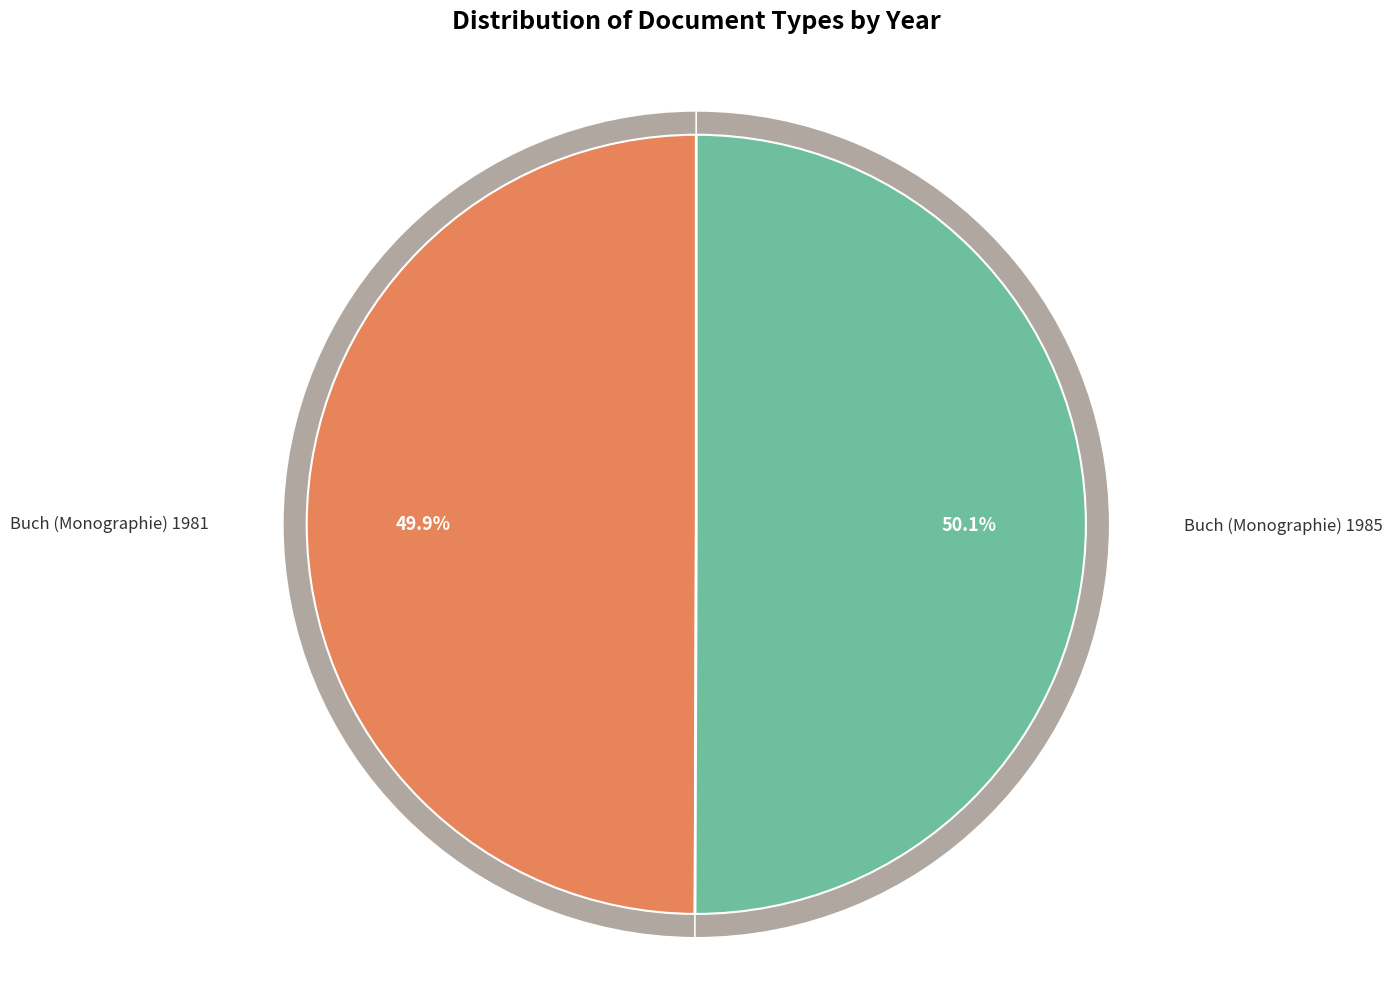

Count the number of slices in the pie.

2